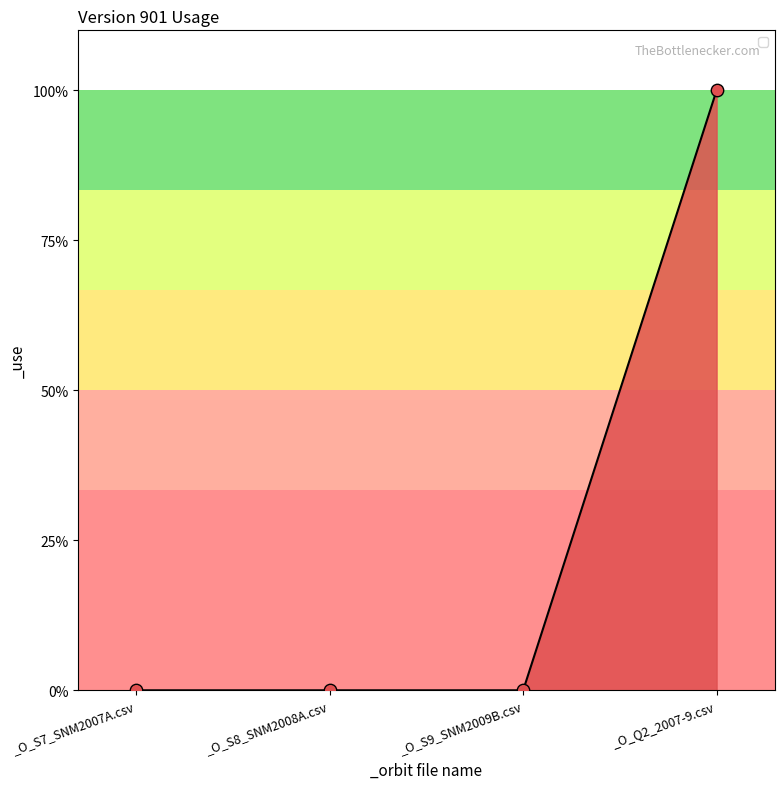

Does the chart have visible grid lines?

No